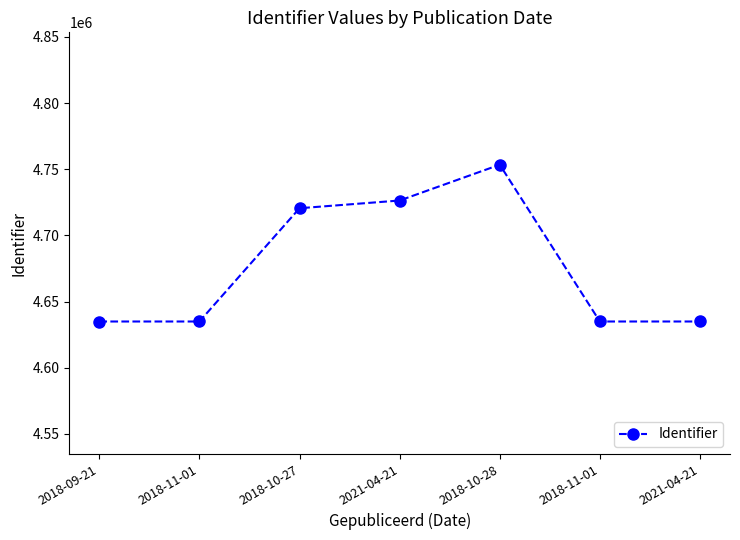

List the labels in order of value, smallest first.

2018-09-21, 2018-11-01, 2018-11-01, 2021-04-21, 2018-10-27, 2021-04-21, 2018-10-28